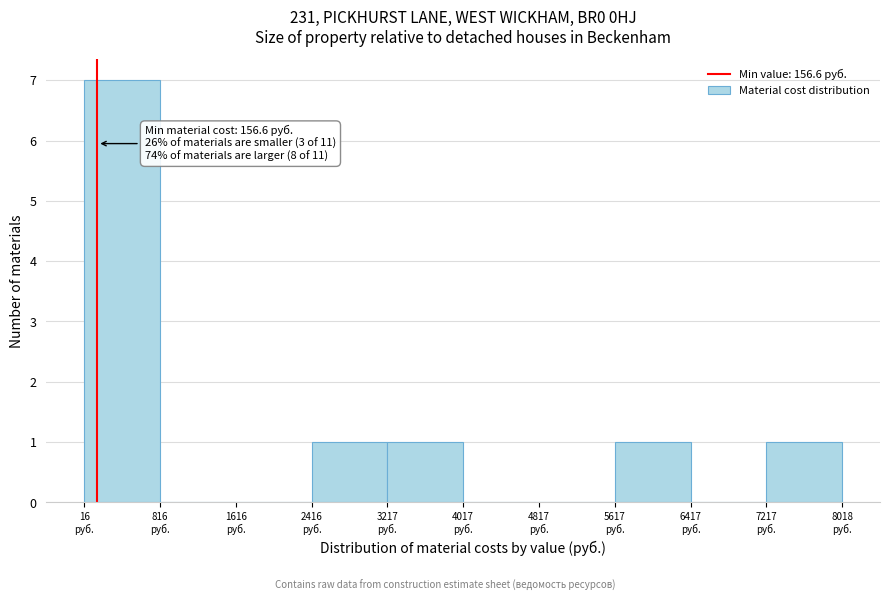

Over which range of the x-axis is the bar tallest?

0 to 800